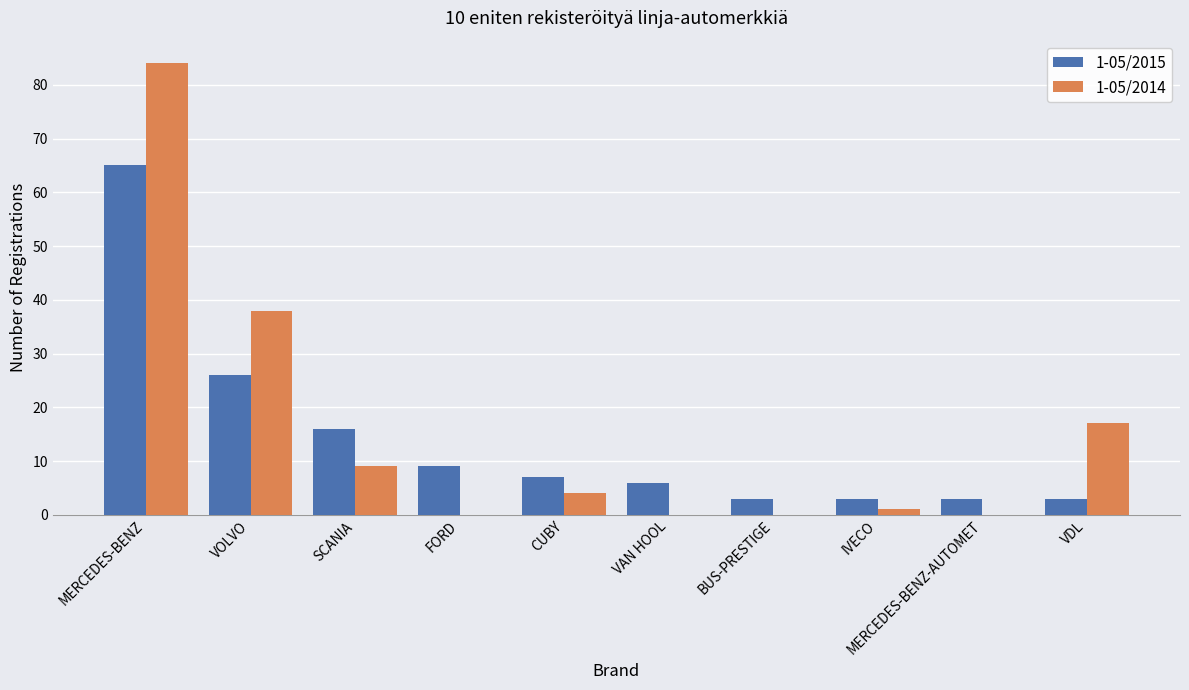

What is the maximum value shown in the chart?

84